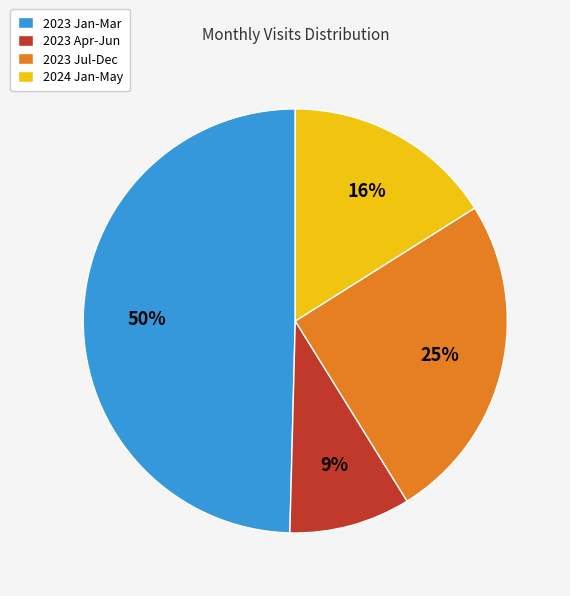

To the nearest percent, what is the average slice percentage?

25%